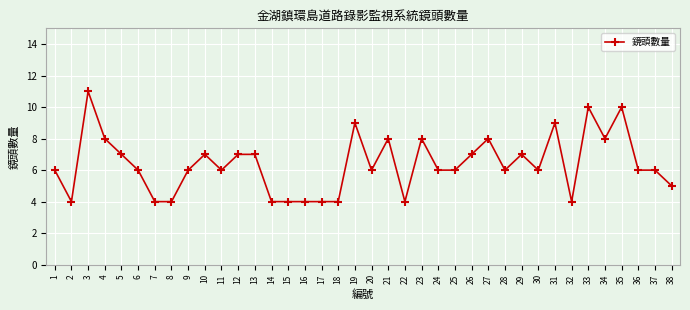

The chart shows a value of 4 at 22. True or false?

True